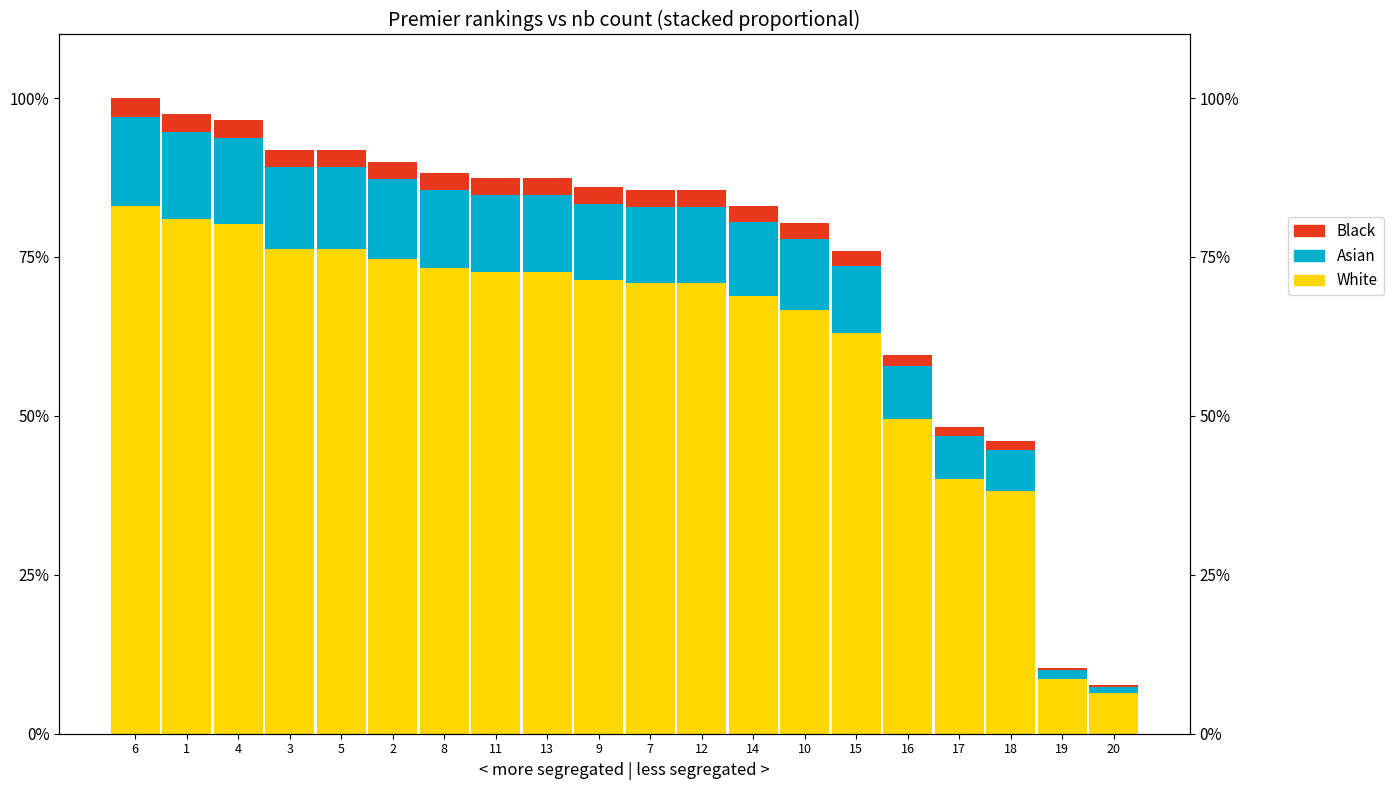

Is the value of Asian at 17 greater than the value of White at 7?

No